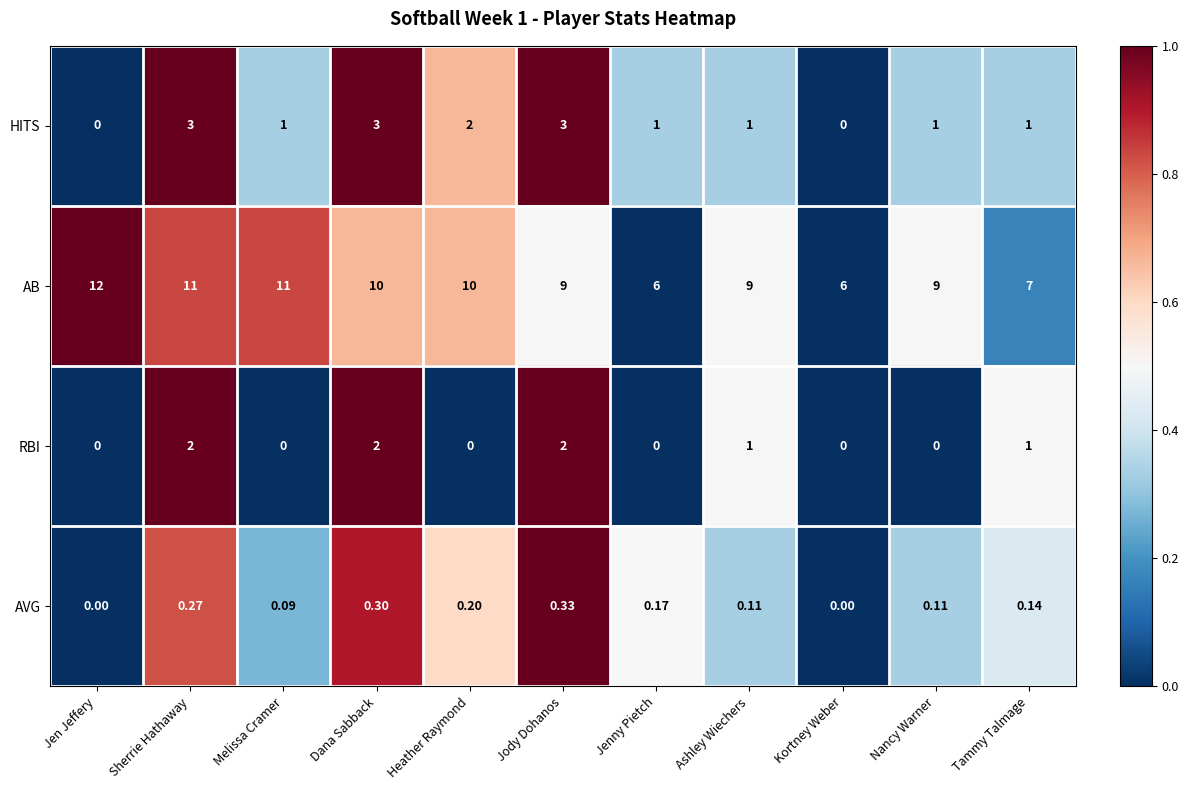

Count the number of data series in this chart.

4